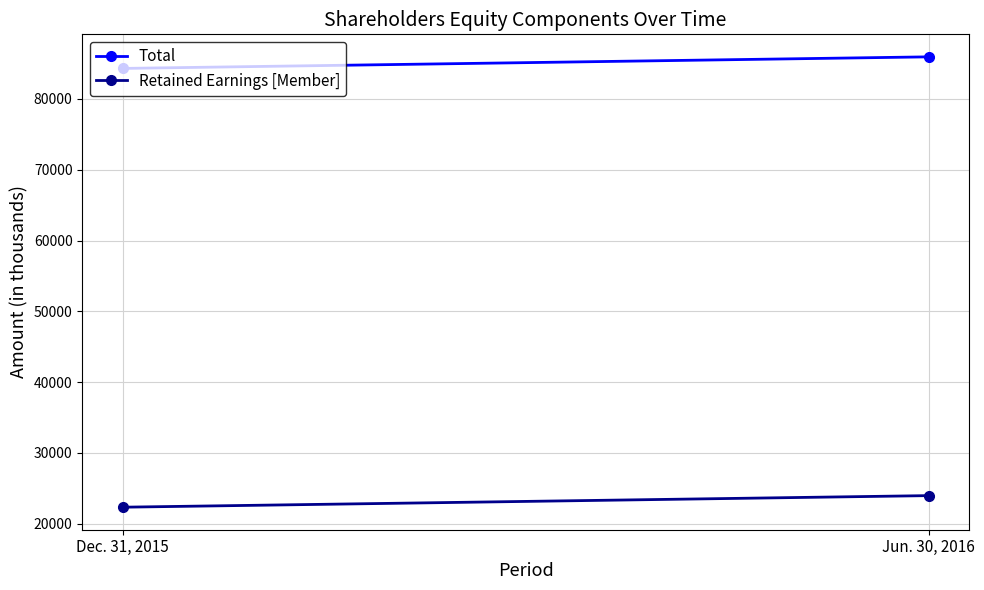

Count the Total values in the range 84298 to 85934.

2